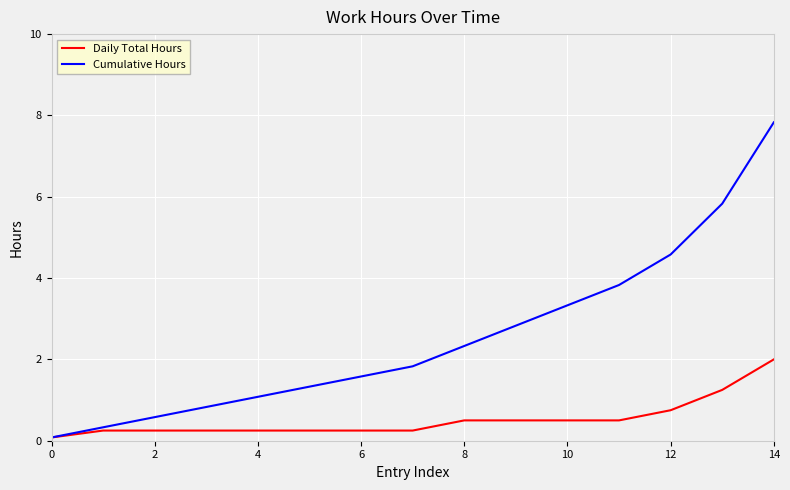

What is the minimum value shown in the chart?

0.1